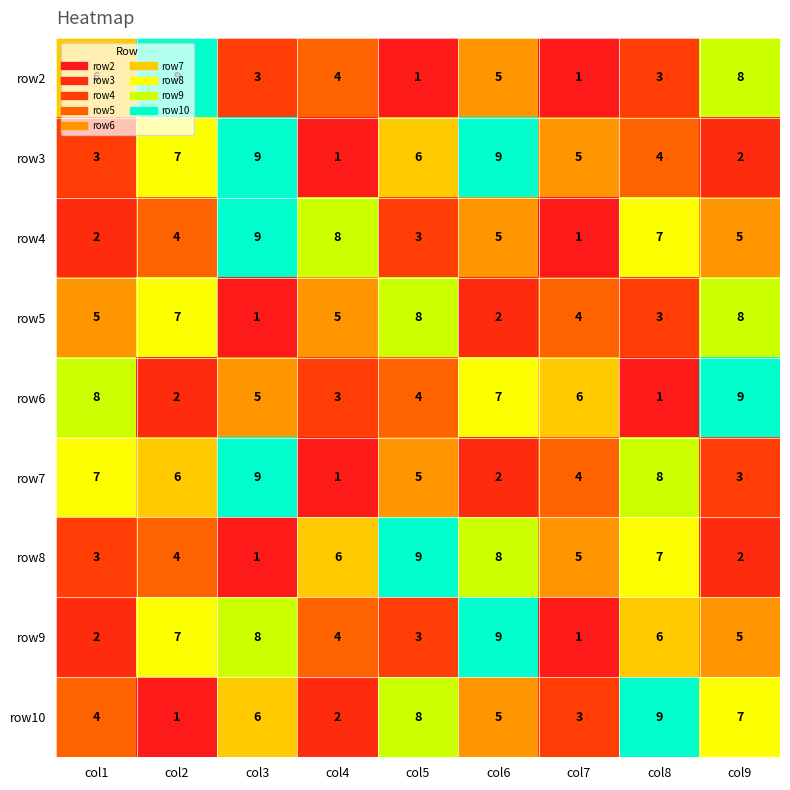

Read the row2 value at col4.

4